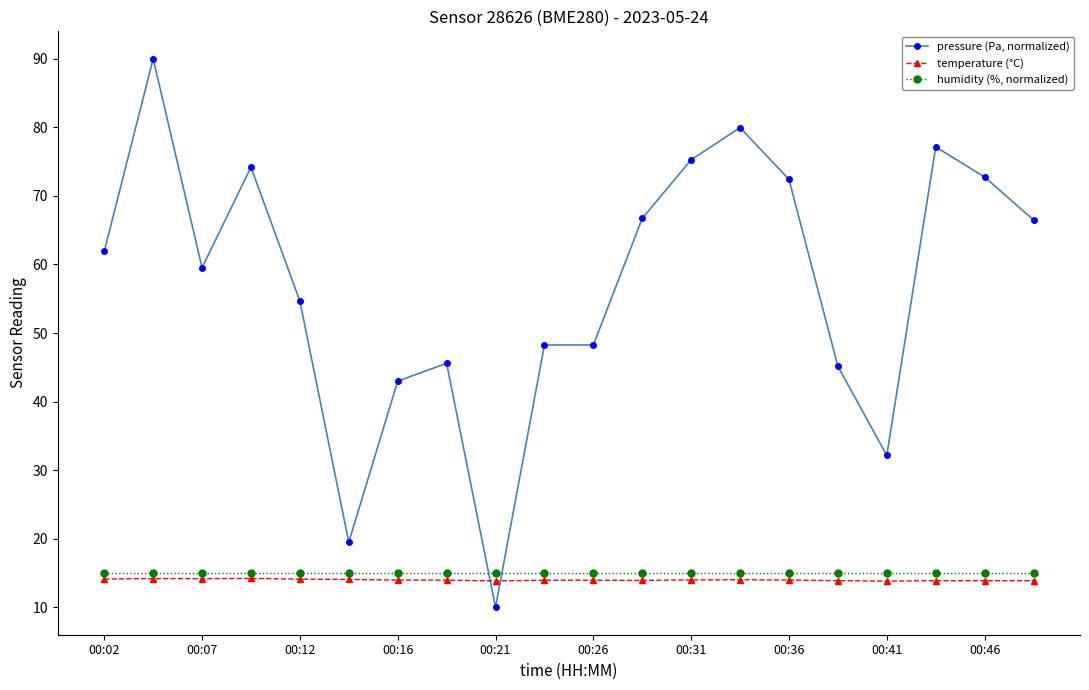

What is the minimum value for humidity (%, normalized)?

15.0